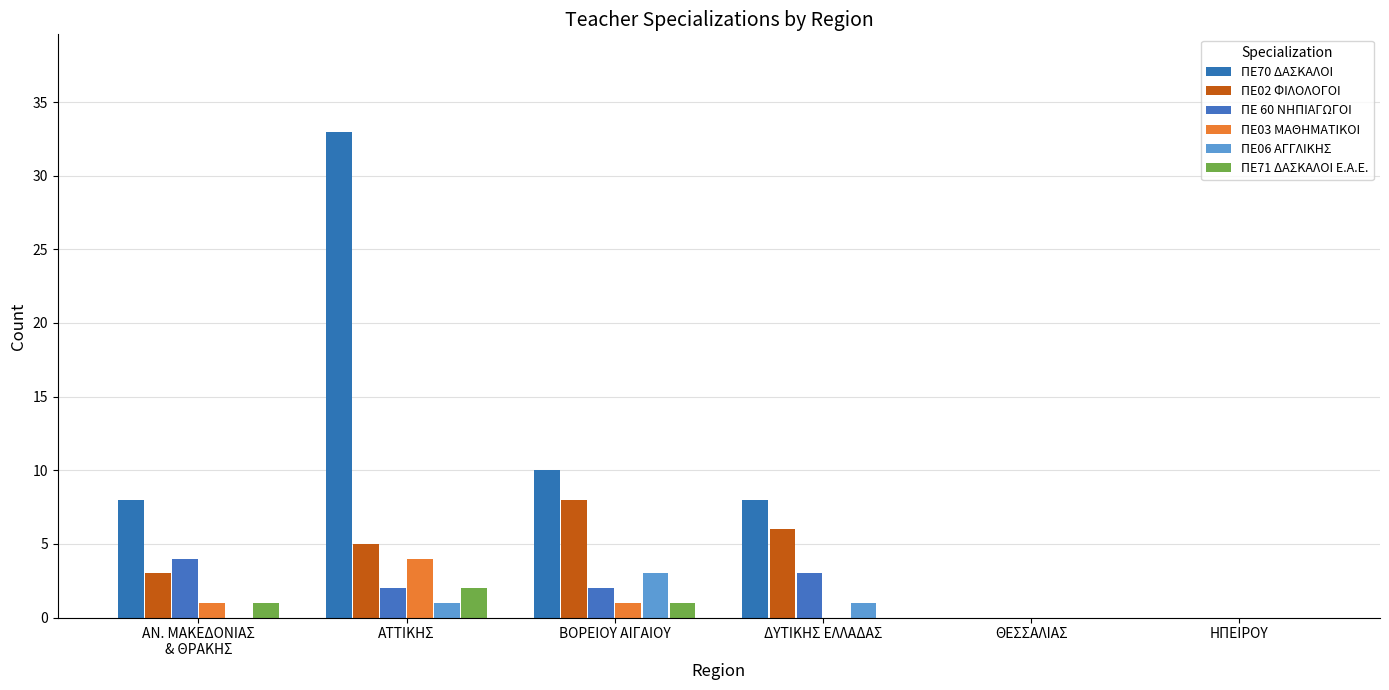

What is the label of the 5th bar from the right?

ΑΤΤΙΚΗΣ